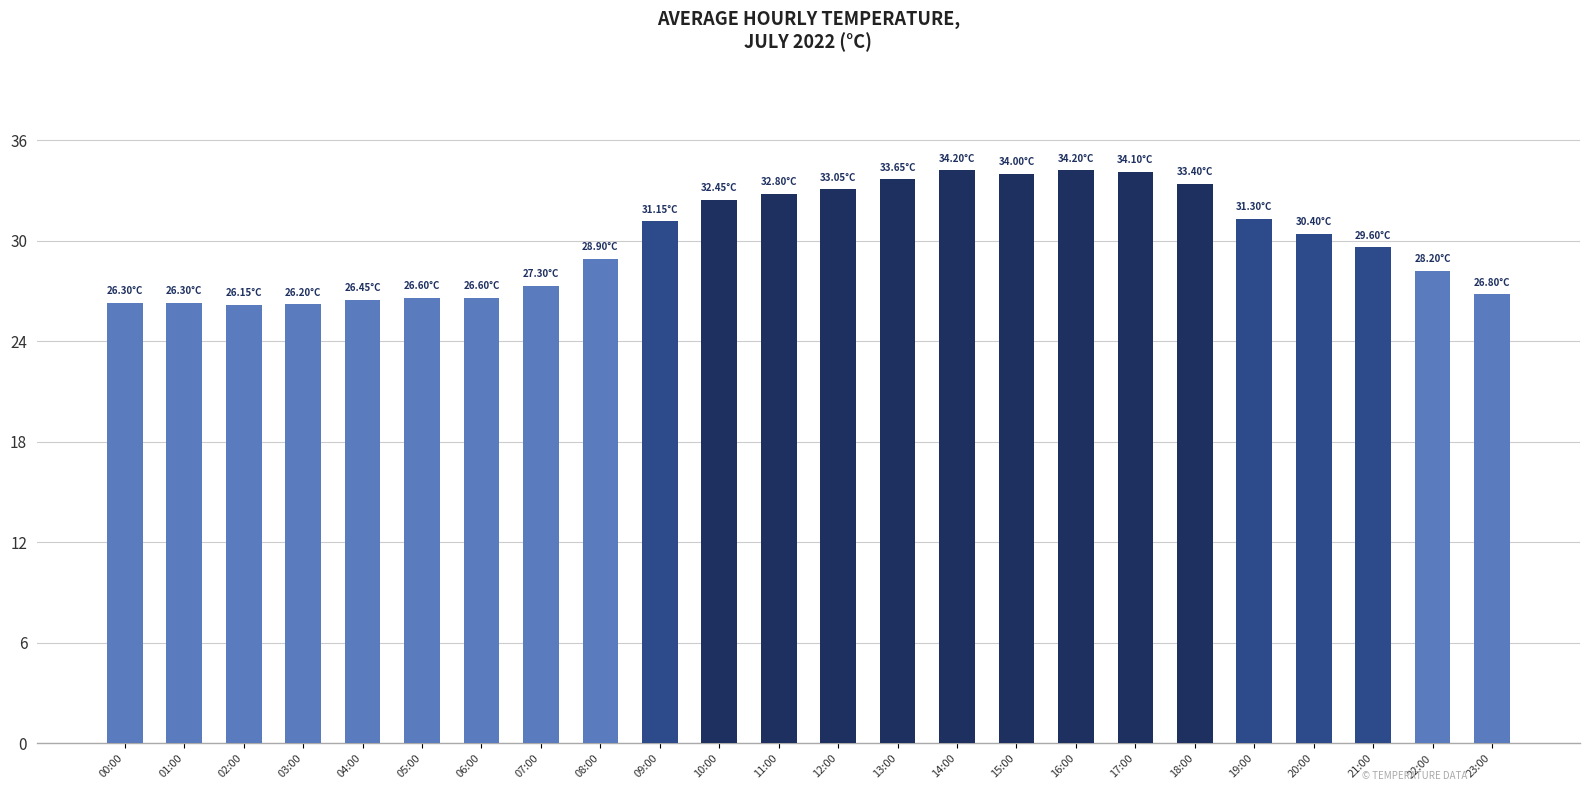

What is the maximum value shown in the chart?

34.2